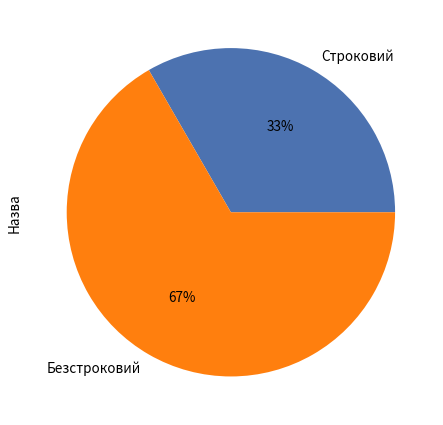

To the nearest percent, what is the average slice percentage?

50%